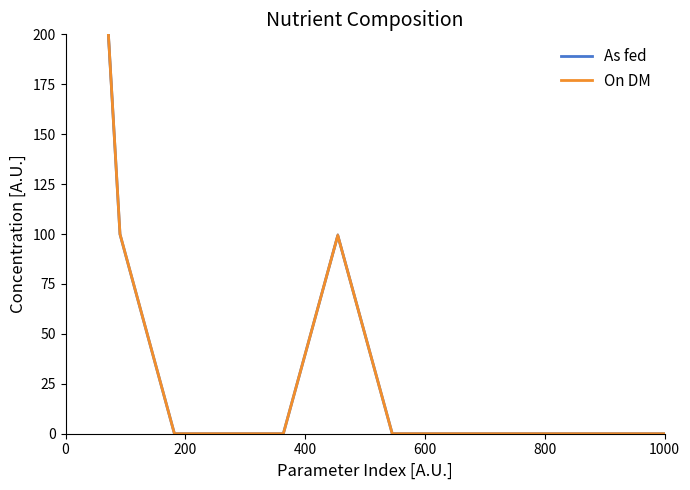

How many data points in As fed are above 0?

3